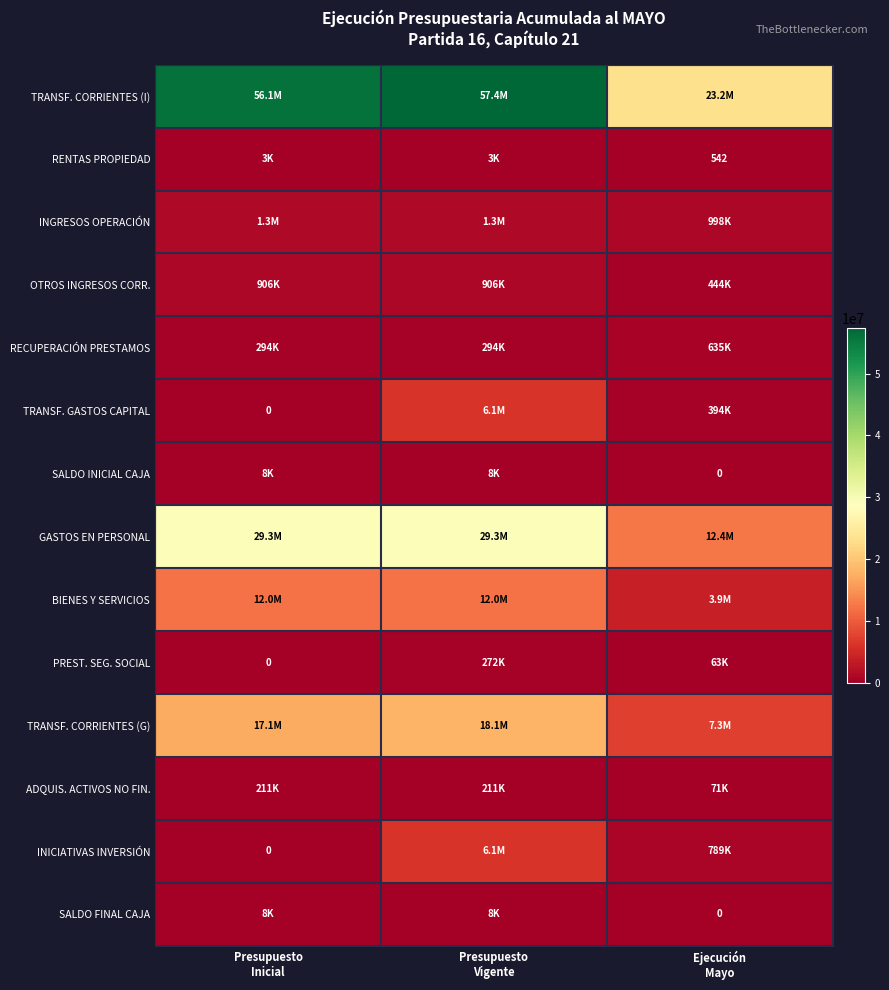

The OTROS INGRESOS CORR. series shows 310352 at Ejecución Mayo. True or false?

False